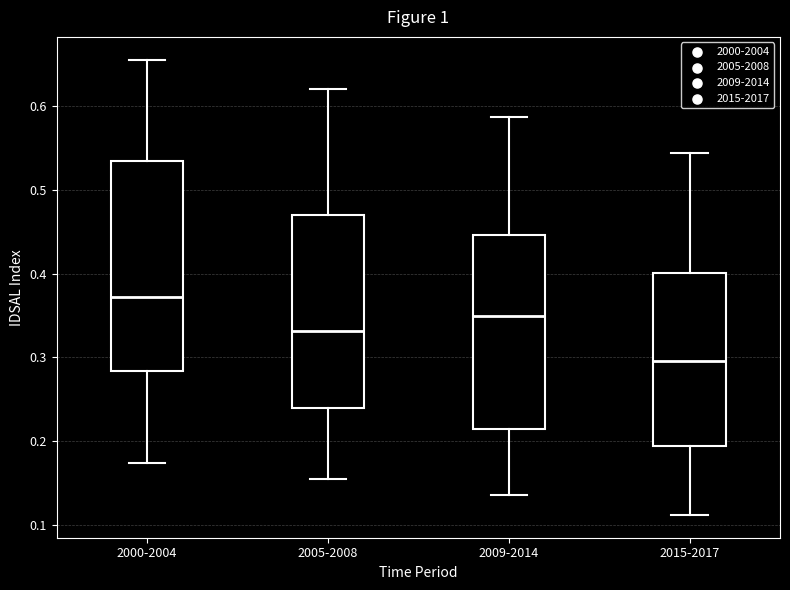

Reading left to right, read every box against the y-axis: the position of its median line, the range the box covers, and the ends of its whiskers. The values are not printed on the chart, so give them approximately, as read against the axis.

2000-2004: median 0.37, box 0.28 to 0.53, whiskers 0.17 to 0.66
2005-2008: median 0.33, box 0.24 to 0.47, whiskers 0.15 to 0.62
2009-2014: median 0.35, box 0.21 to 0.45, whiskers 0.14 to 0.59
2015-2017: median 0.30, box 0.19 to 0.40, whiskers 0.11 to 0.54